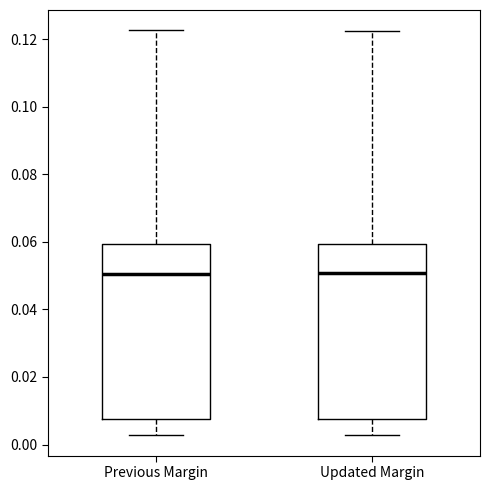

Reading left to right, transcribe this box plot: for each box, give where its median line is, the range the box spans, and where its two whiskers end, as read against the y-axis. The values are not printed on the chart, so give them approximately, as read against the axis.

Previous Margin: median 0.050, box 0.008 to 0.060, whiskers 0.002 to 0.122
Updated Margin: median 0.050, box 0.008 to 0.060, whiskers 0.002 to 0.122